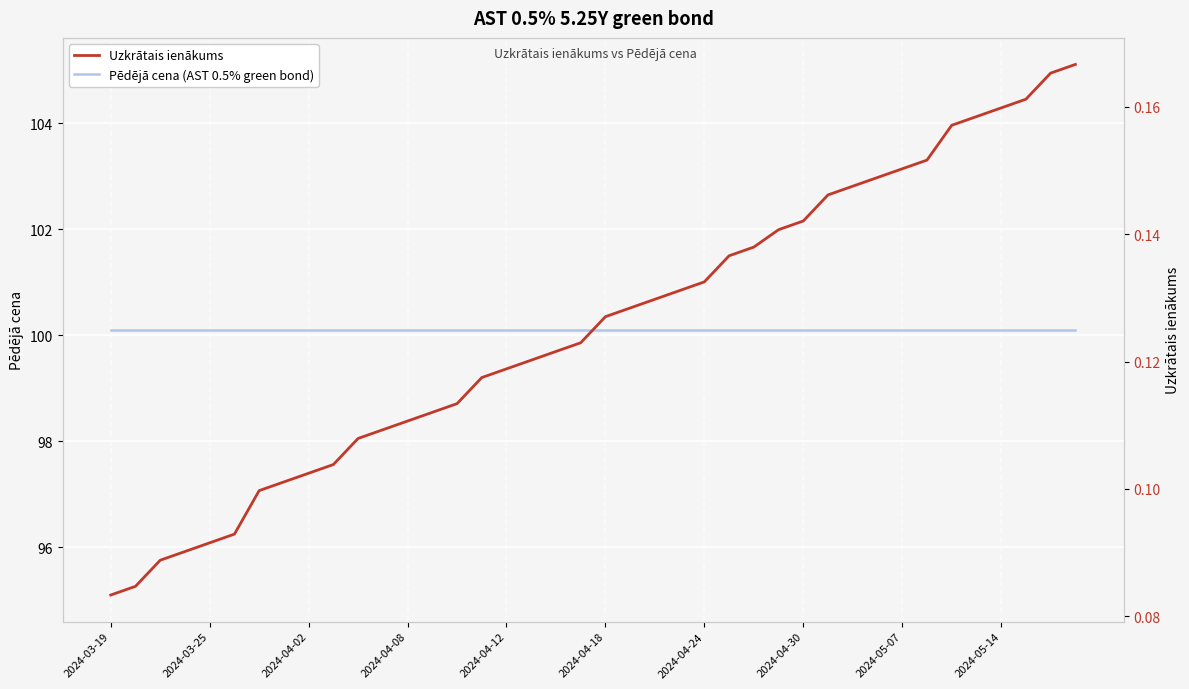

List the series in order of their peak value, highest first.

Pēdējā cena (AST 0.5% green bond), Uzkrātais ienākums